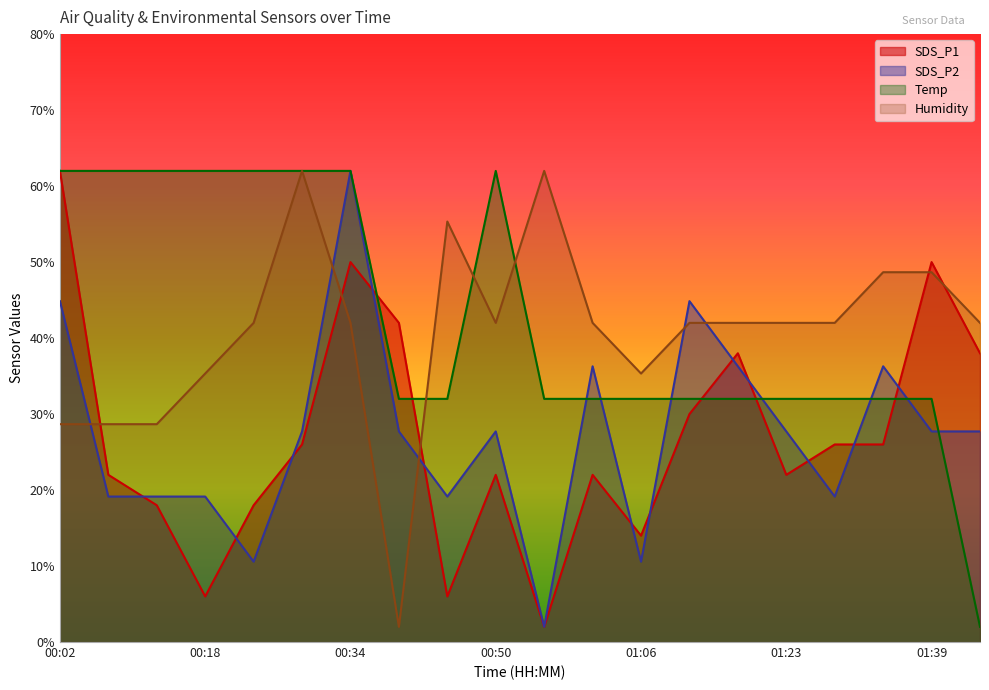

List the series in order of their peak value, highest first.

SDS_P1, Humidity, SDS_P2, Temp